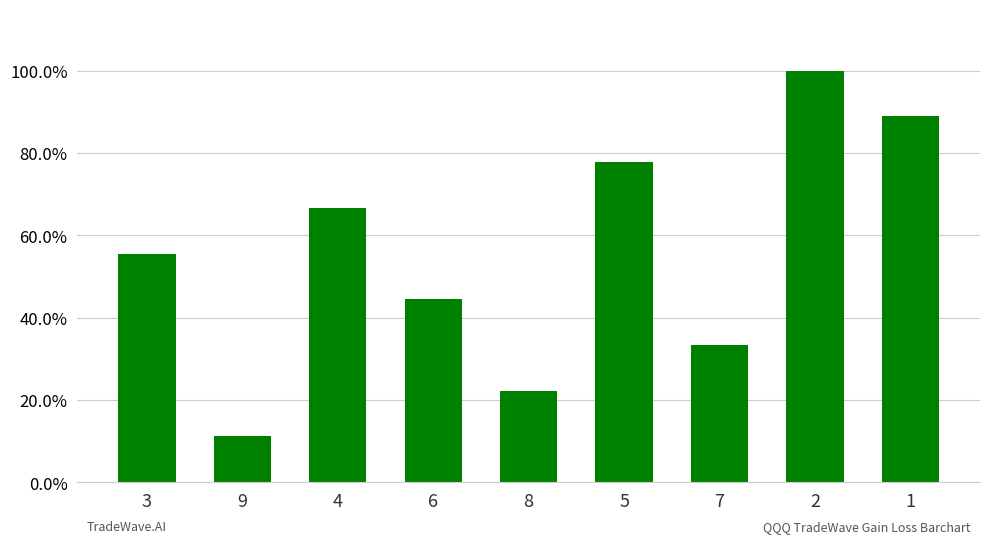

True or false: the data shows 0.3 at 7.

True